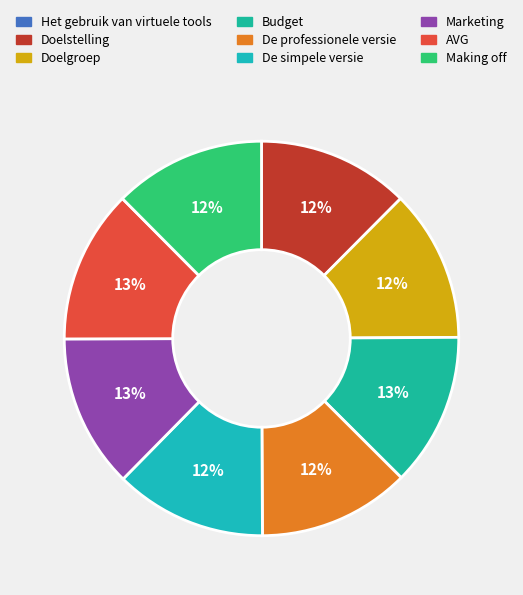

What is the smallest slice in the pie chart?

Het gebruik van virtuele tools